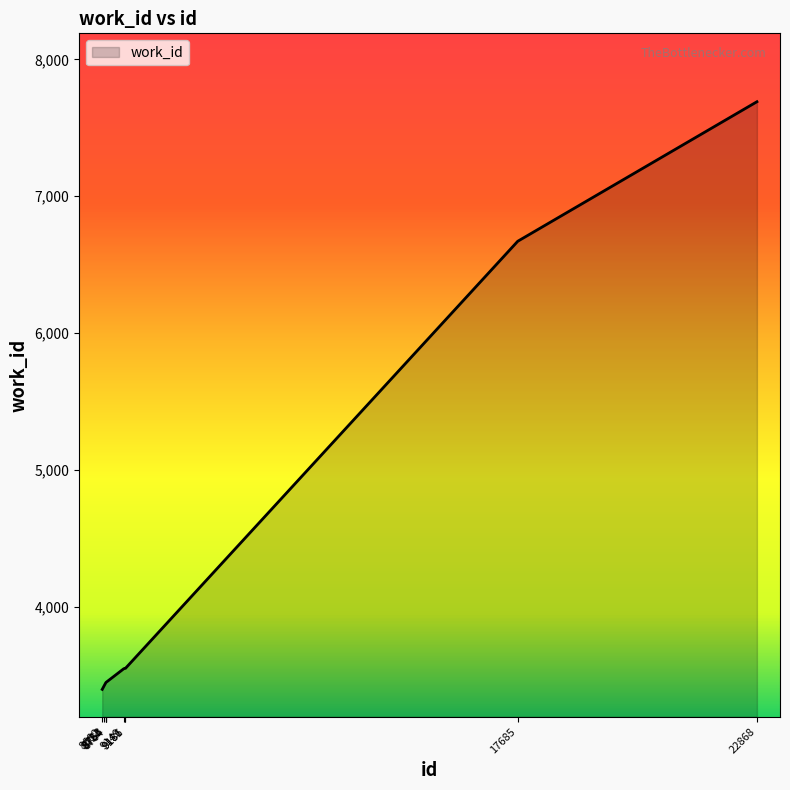

What is the difference between the second highest and second lowest values?

3251